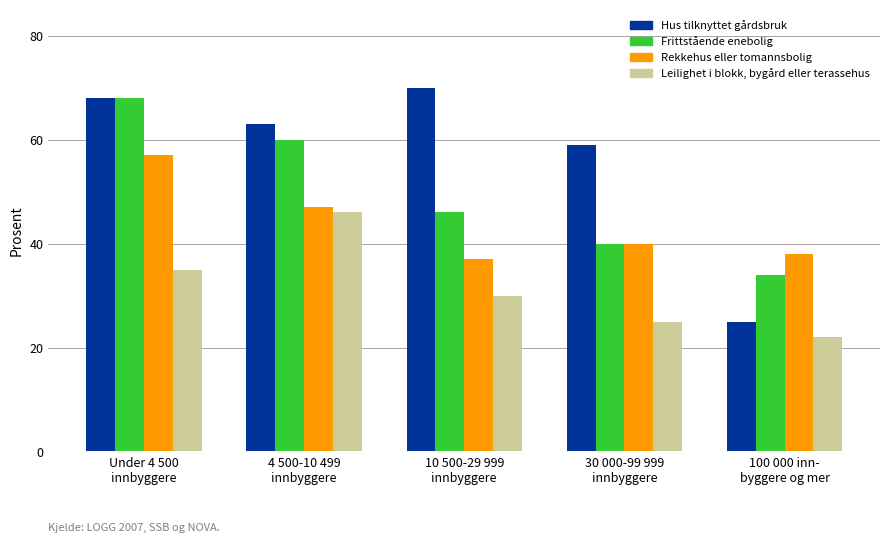

What is the sum of the Rekkehus eller tomannsbolig values at 10 500-29 999
innbyggere and 4 500-10 499
innbyggere?

84